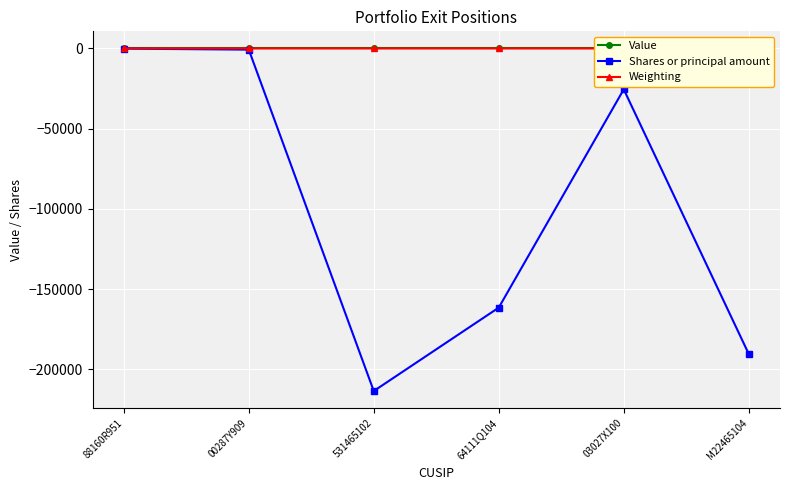

Rank the series at 64111Q104 from highest to lowest value.

Value, Weighting, Shares or principal amount